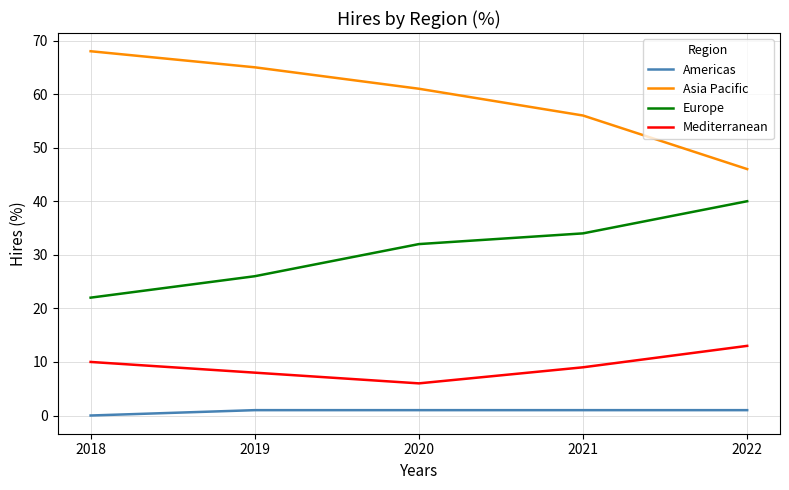

At how many categories does at least one series exceed 55?

4